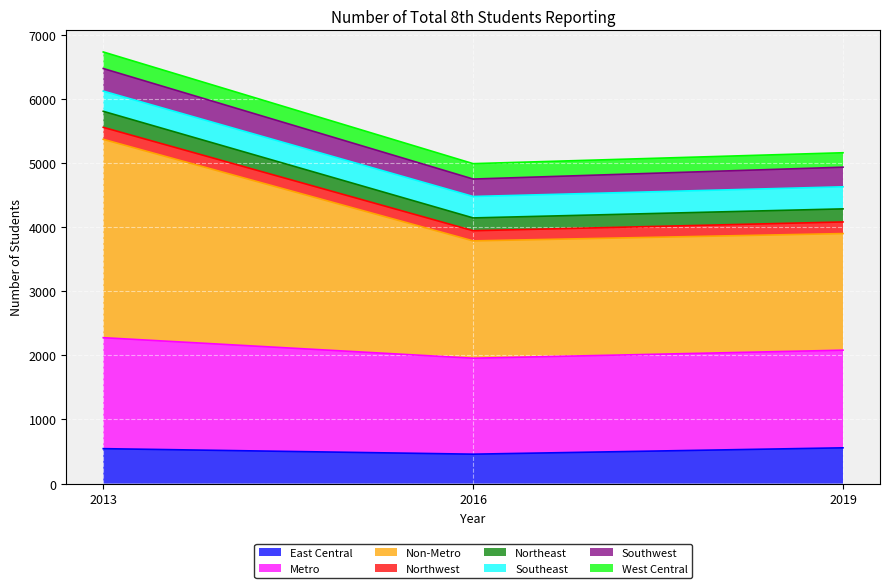

What is the minimum value for East Central?

459